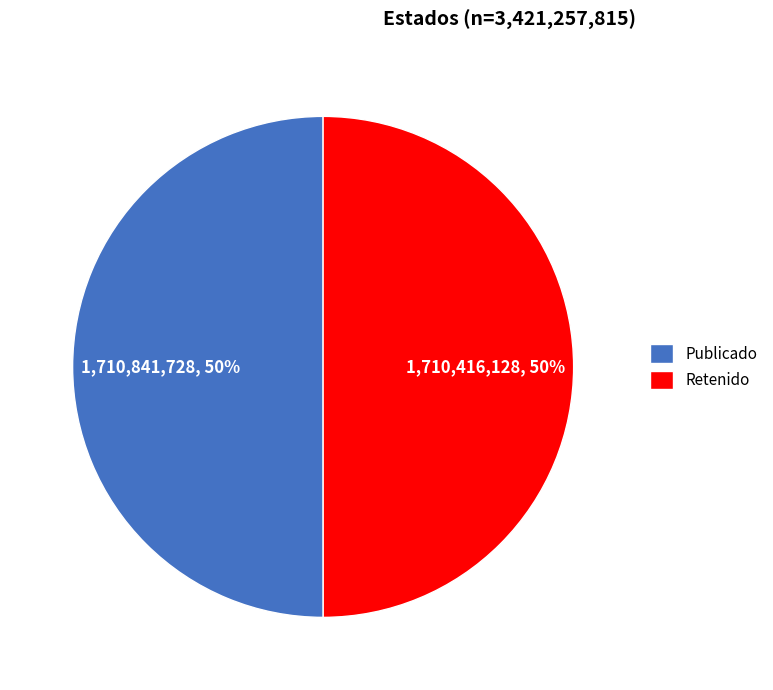

To the nearest percent, what is the average slice percentage?

50%